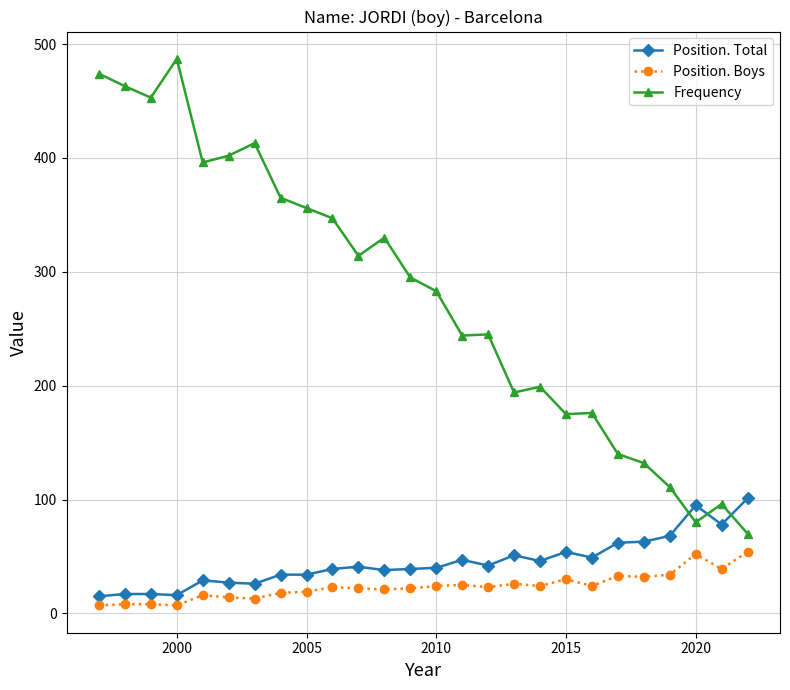

True or false: Position. Total and Frequency cross at least once.

True